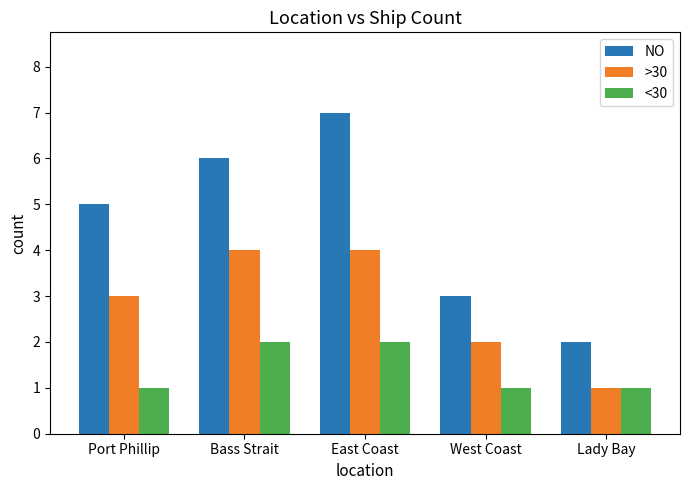

What is the sum of the NO values at Port Phillip and Lady Bay?

7